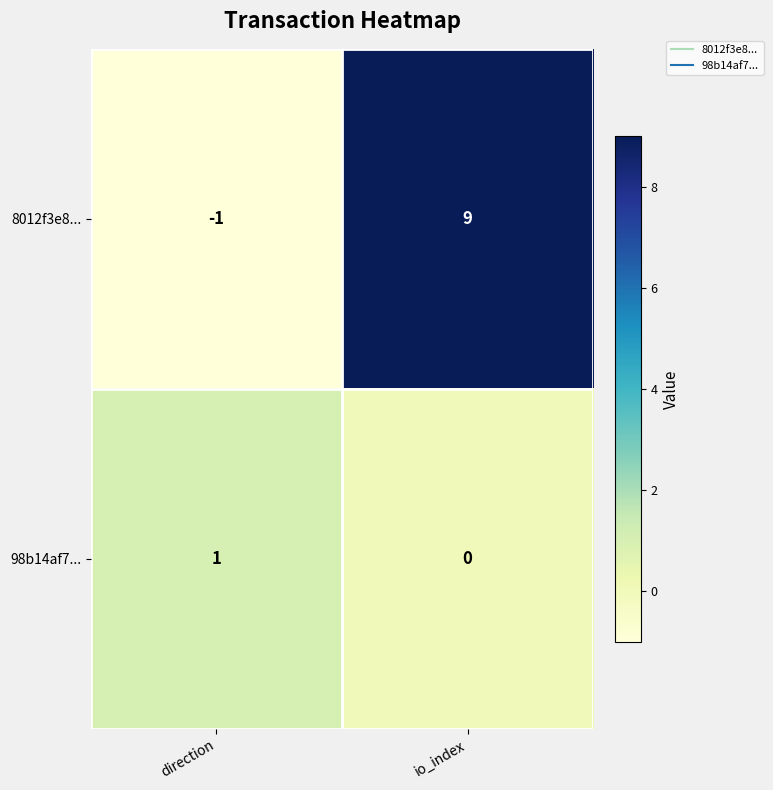

What is the difference between the maximum and minimum values in the 8012f3e8... series?

10